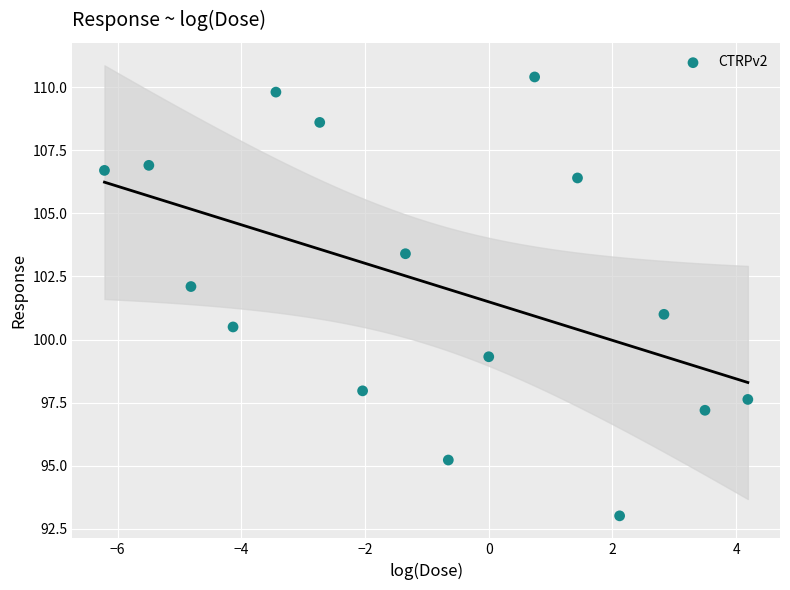

What is the range of X values (max minus min)?

10.4